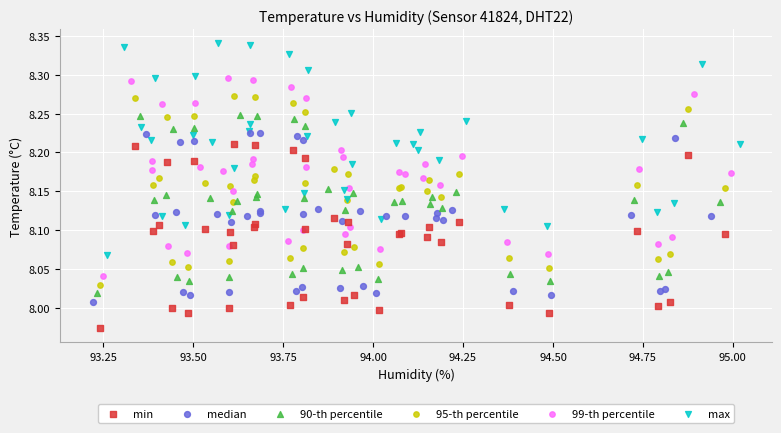

Which series reaches the maximum Y coordinate?

max